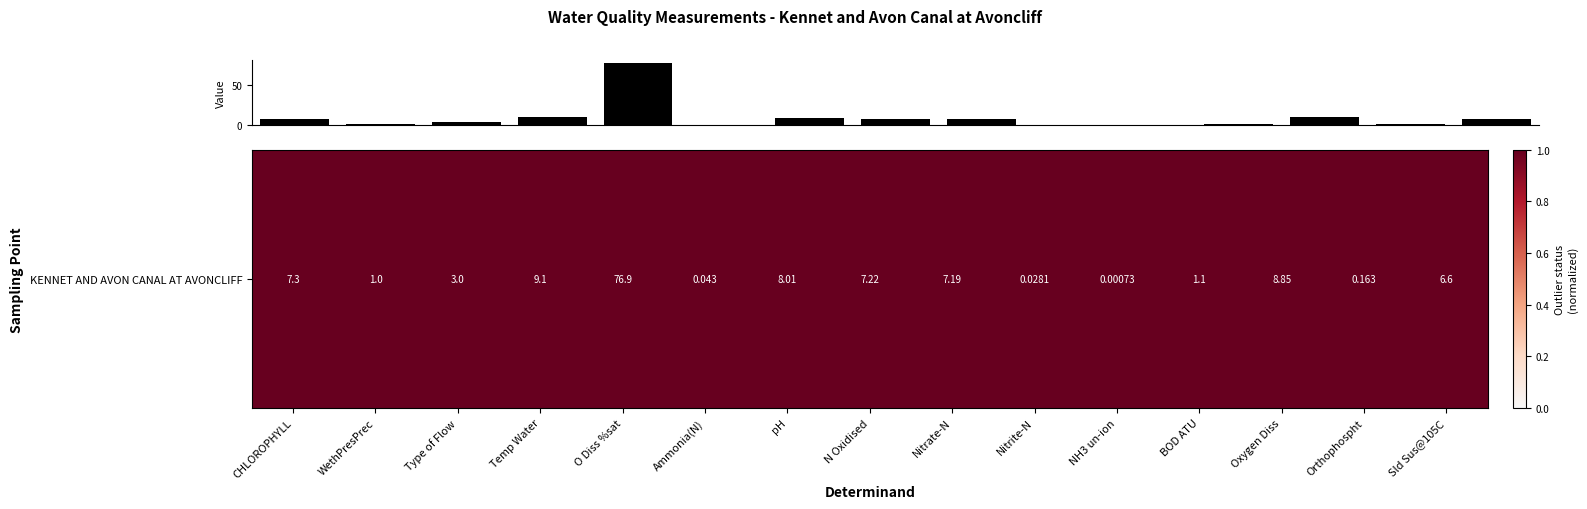

What is the greatest value displayed?

76.9